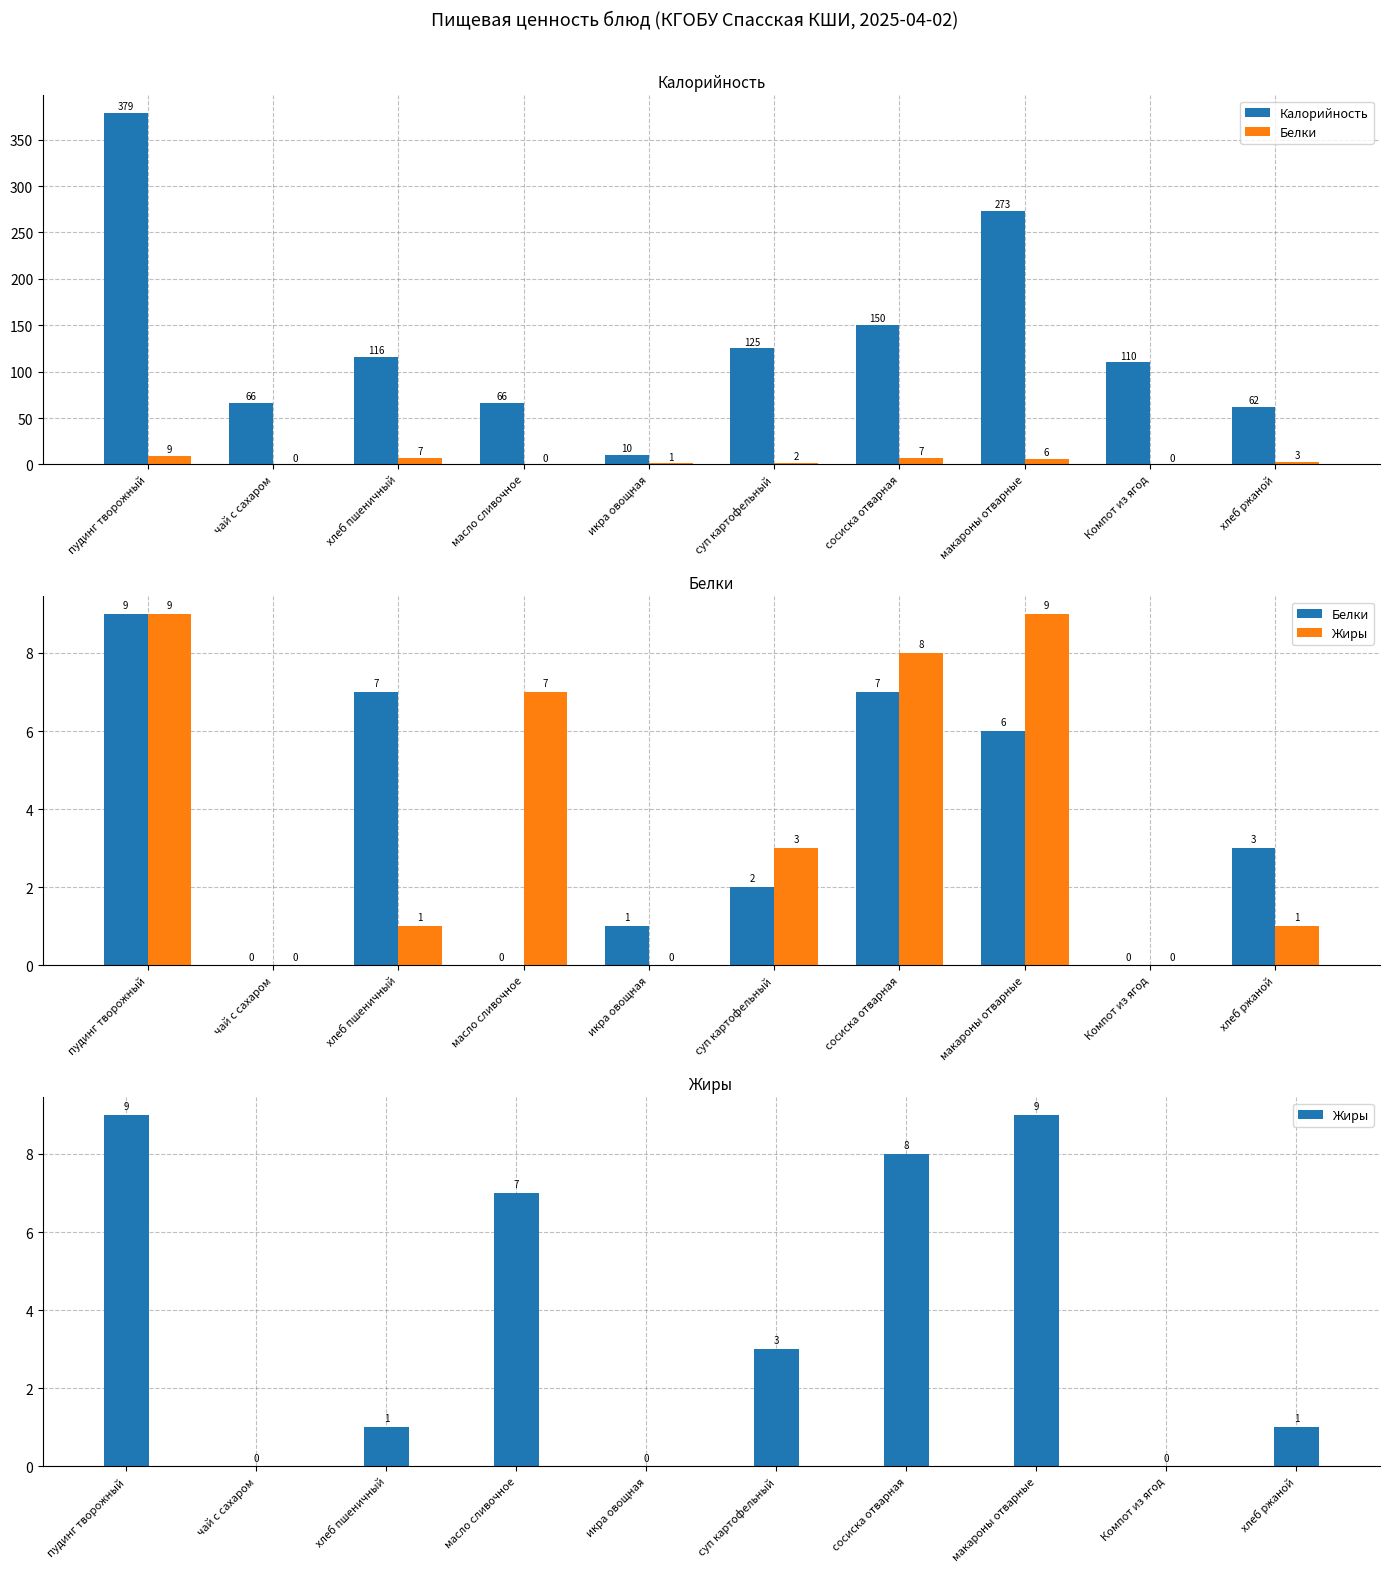

List the labels in order of Калорийность value, largest first.

пудинг творожный, макароны отварные, сосиска отварная, суп картофельный, хлеб пшеничный, Компот из ягод, чай с сахаром, масло сливочное, хлеб ржаной, икра овощная